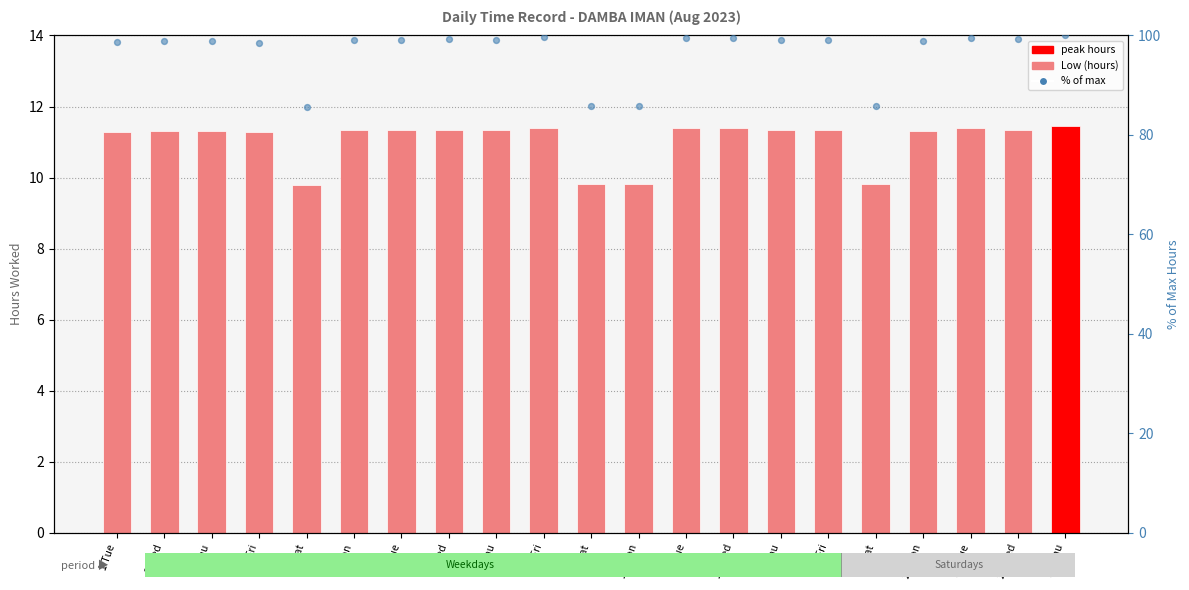

Which series reaches the maximum Y coordinate?

% of max